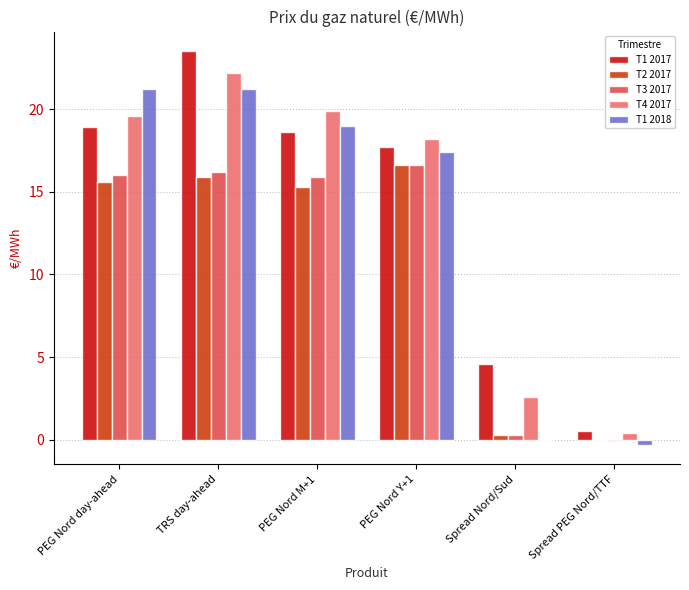

Which series has the widest spread of values?

T1 2017